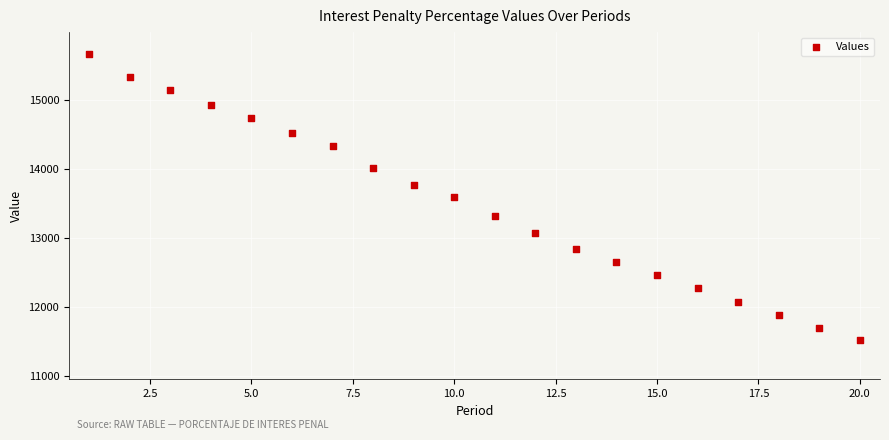

What is the range of X values (max minus min)?

19.0